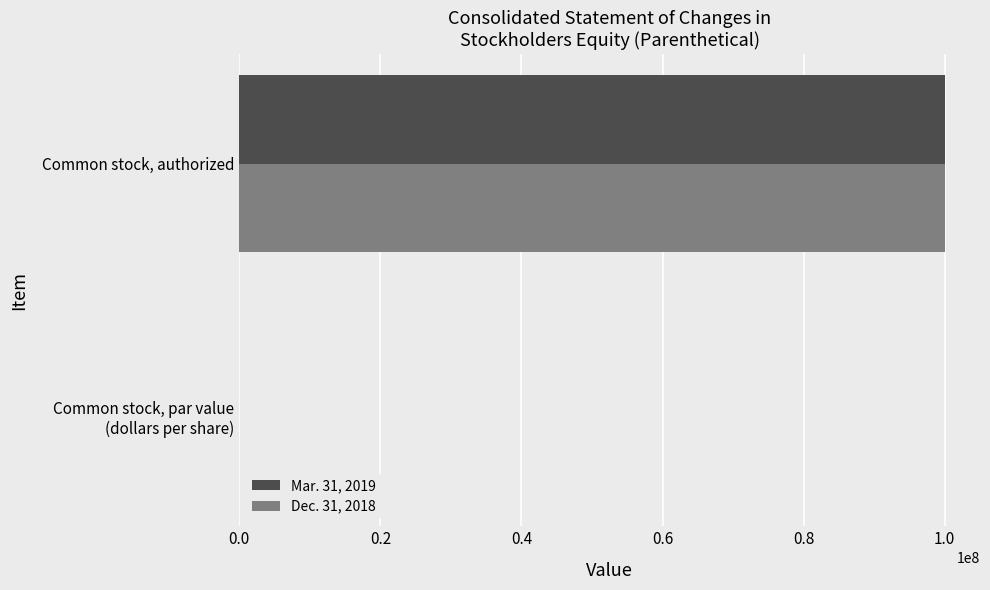

What is the sum of all Mar. 31, 2019 values?

100000000.0